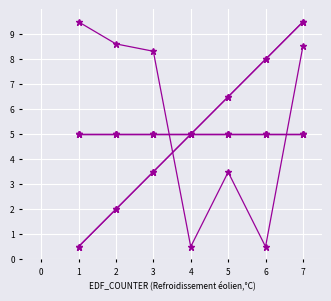

Reading left to right, extract all data points from this chart.

FILEPOS: 0.5	2.0	3.5	5.0	6.5	8.0	9.5
TRIGGER_PULSE_LEVEL: 0.5	2.0	3.5	5.0	6.5	8.0	9.5
SPECTRUM_LENGTH_UNCOMPRESSED: 9.5	8.6	8.3	0.5	3.5	0.5	8.5
MM1_SETUP: 5.0	5.0	5.0	5.0	5.0	5.0	5.0
LO_SENS_OFFSET: 5.0	5.0	5.0	5.0	5.0	5.0	5.0
KEEPALIVE_VALID: 5.0	5.0	5.0	5.0	5.0	5.0	5.0